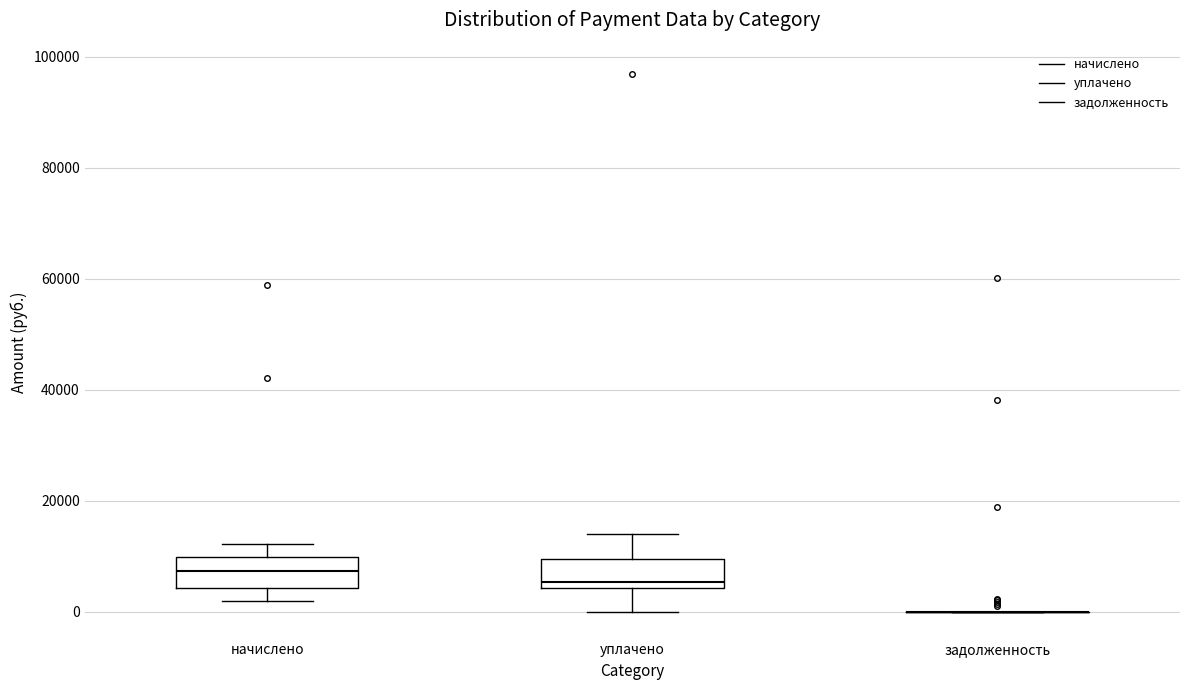

Where is the upper edge of the box for начислено on the y-axis? The values are not printed on the chart, so give them approximately, as read against the axis.

10000